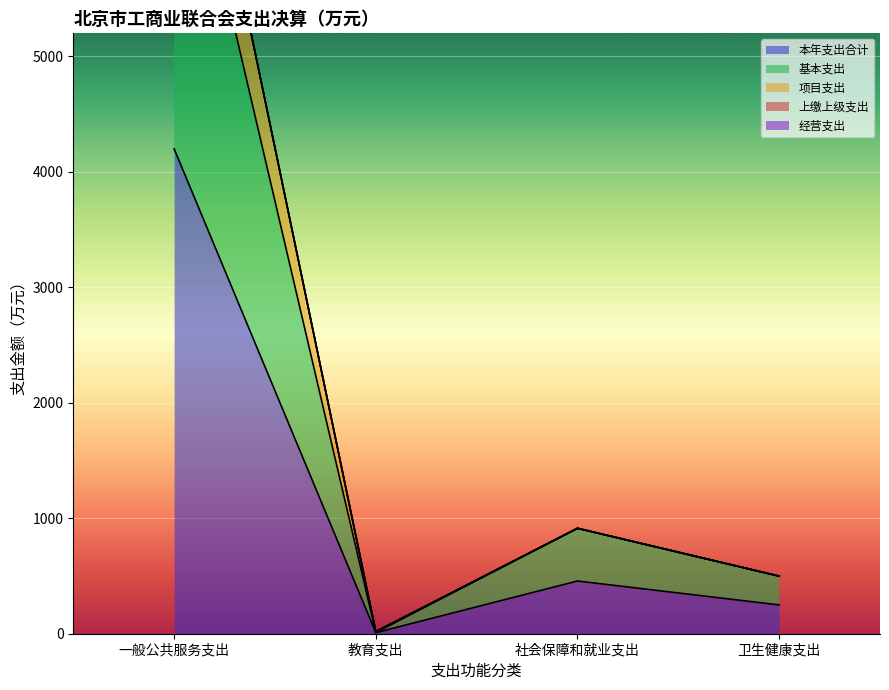

True or false: 本年支出合计 and 项目支出 cross at least once.

False